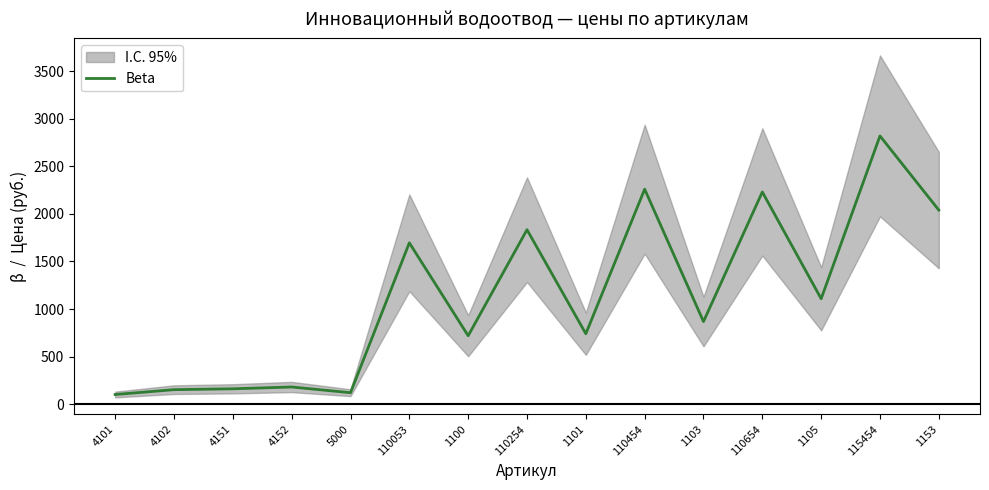

Is this an area chart (filled region under the line)?

No